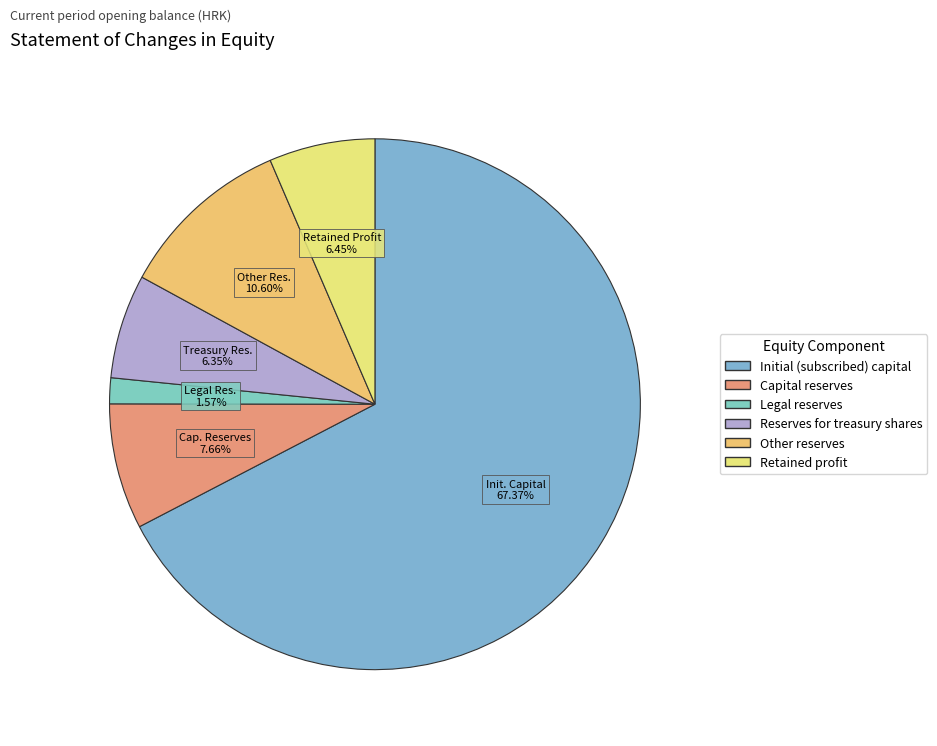

Does Initial (subscribed) capital represent more than half of the total?

Yes